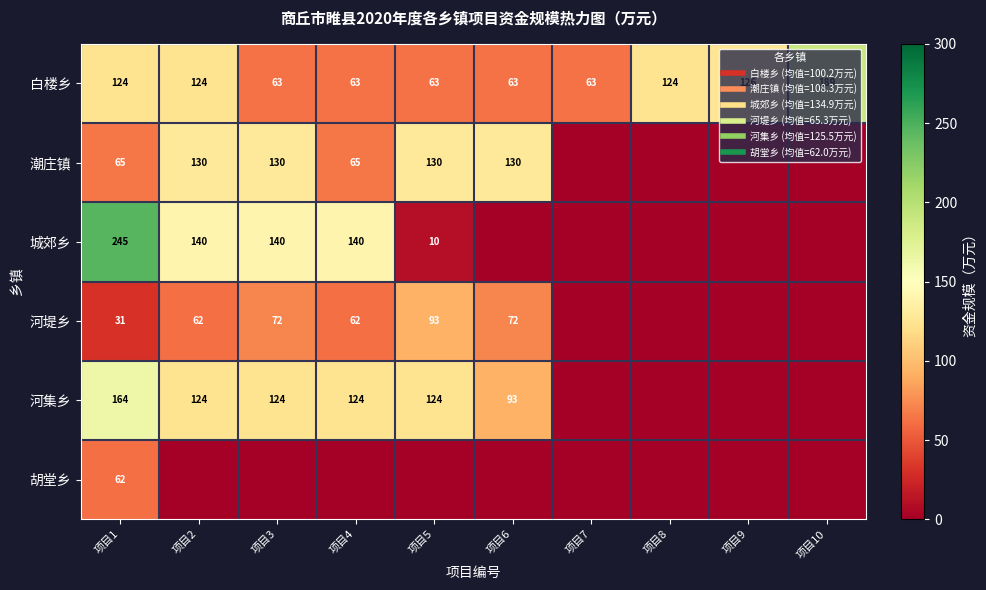

At which label does 城郊乡 first exceed 9?

项目1